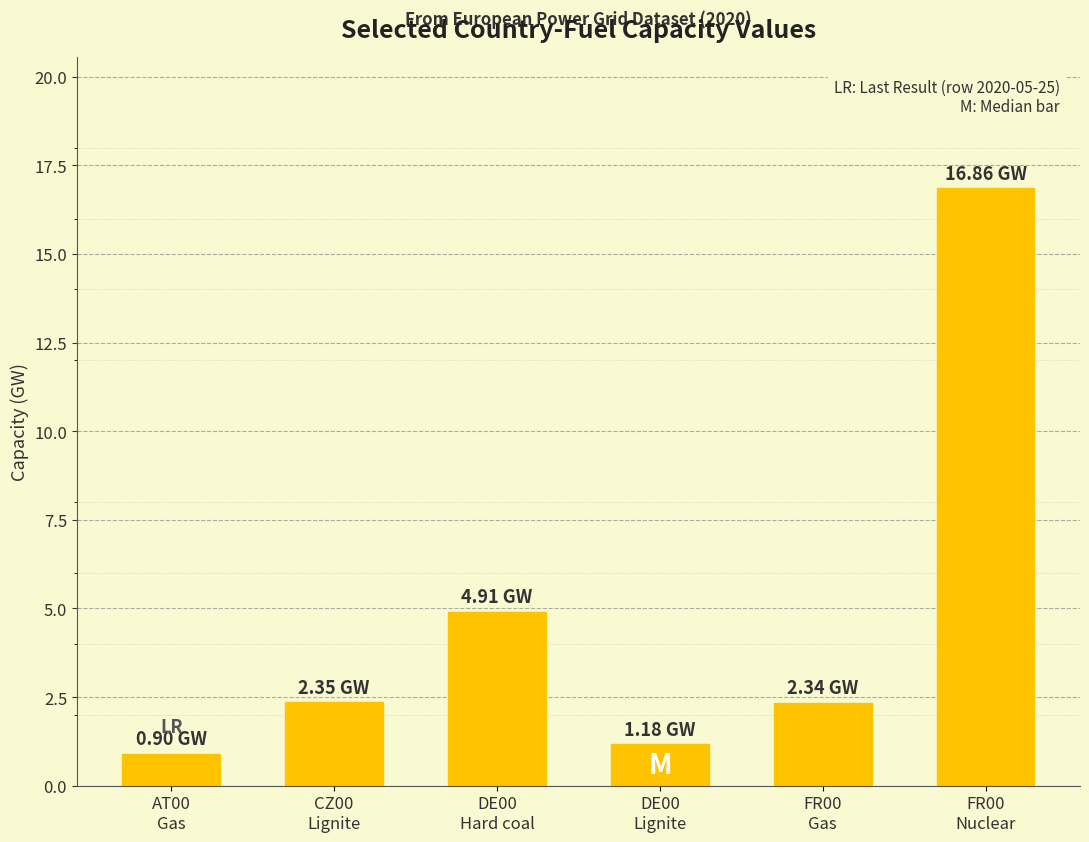

What is the average value?

4.8